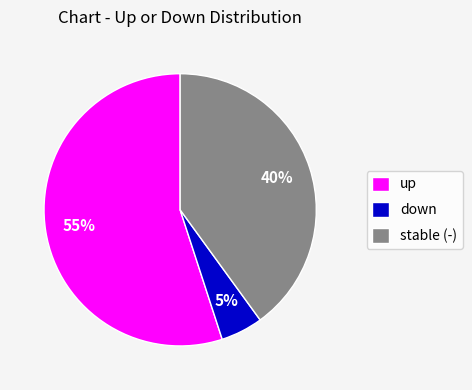

To the nearest percent, what percentage of the pie is down?

5%